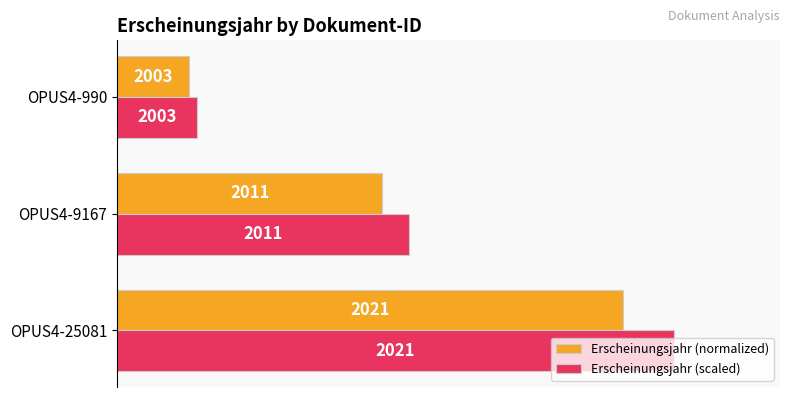

What are all the series names shown in the legend?

Erscheinungsjahr (normalized), Erscheinungsjahr (scaled)